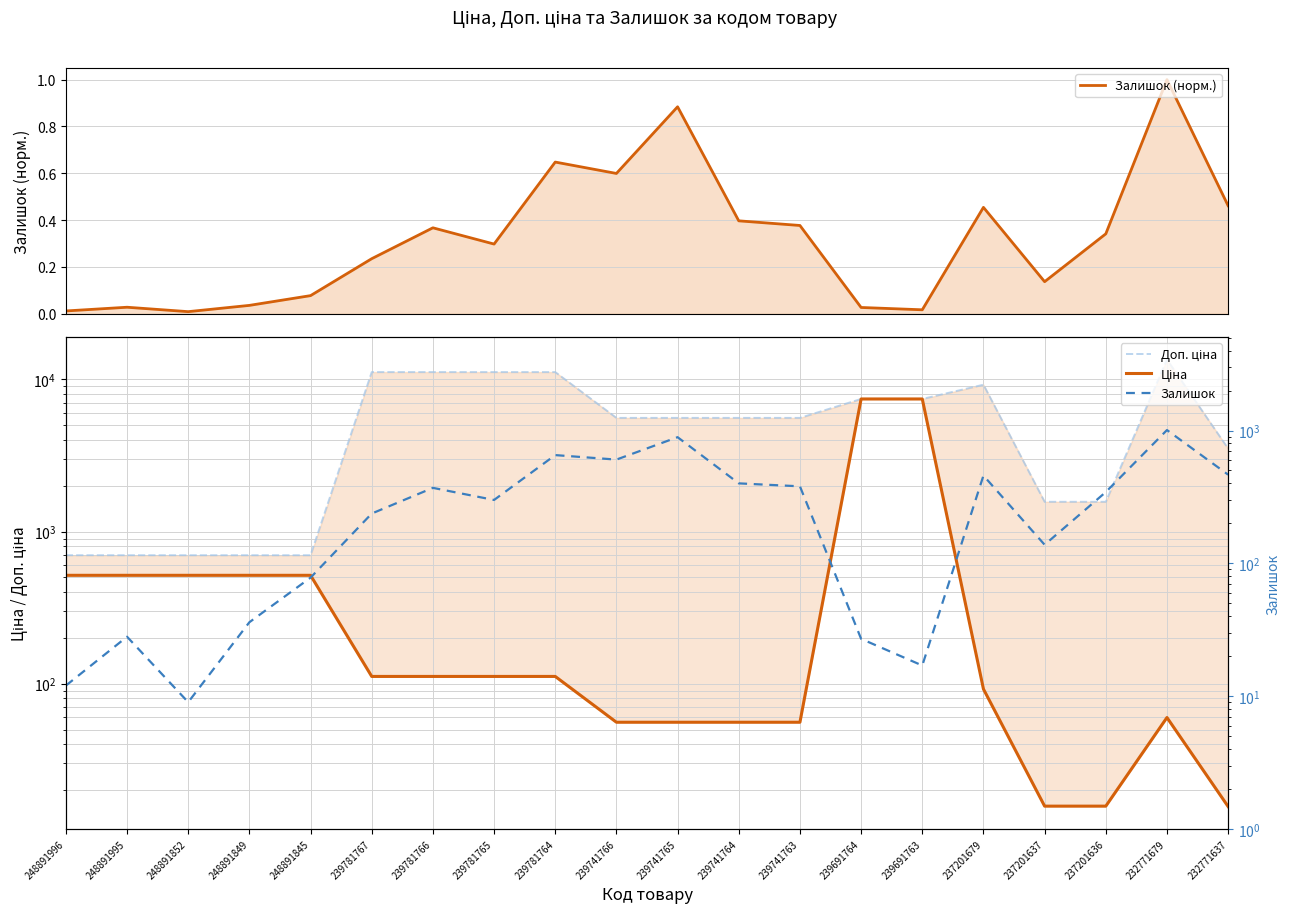

What is the value of the Доп. ціна point at the 5th from the left?

699.0